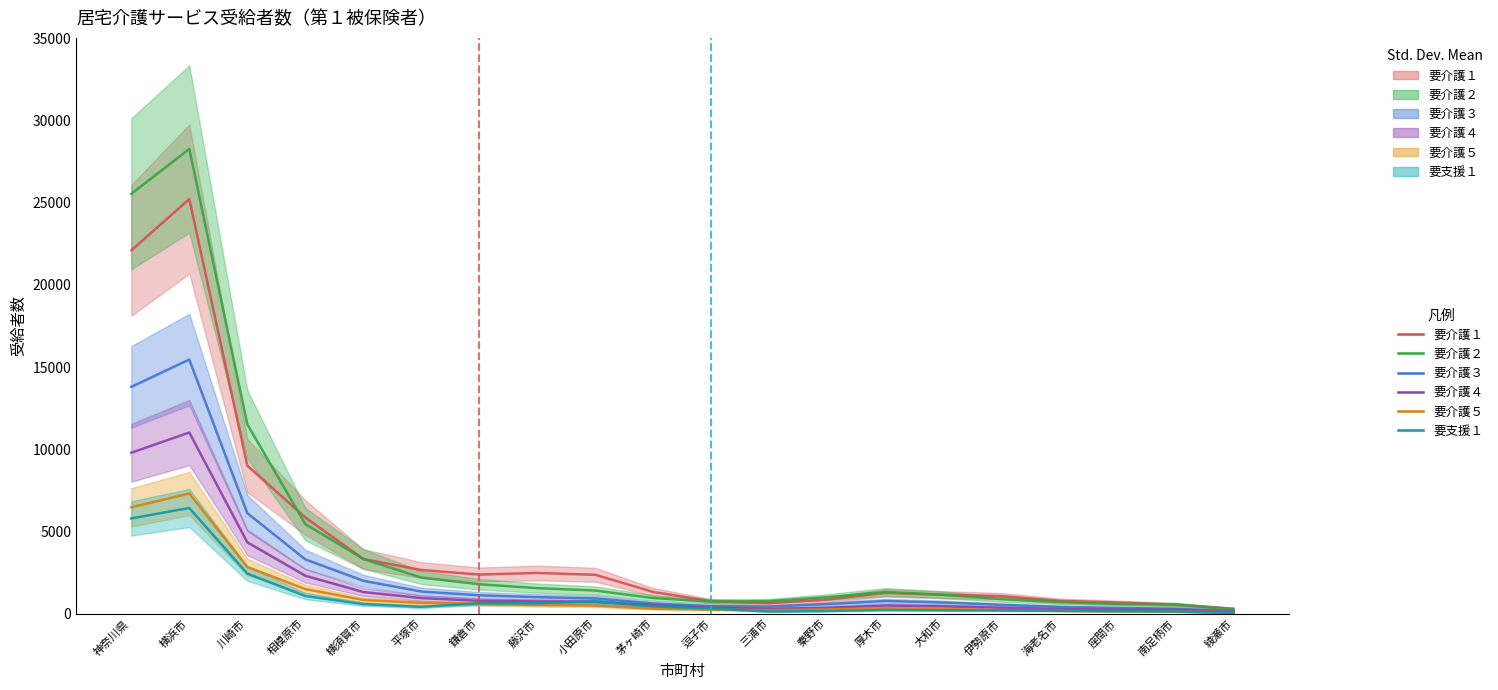

How many values in the 要介護３ series exceed 769?

9